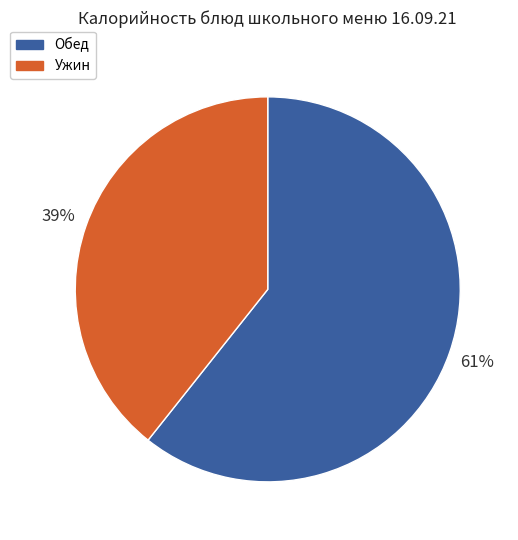

Is there a majority slice in this chart?

Yes